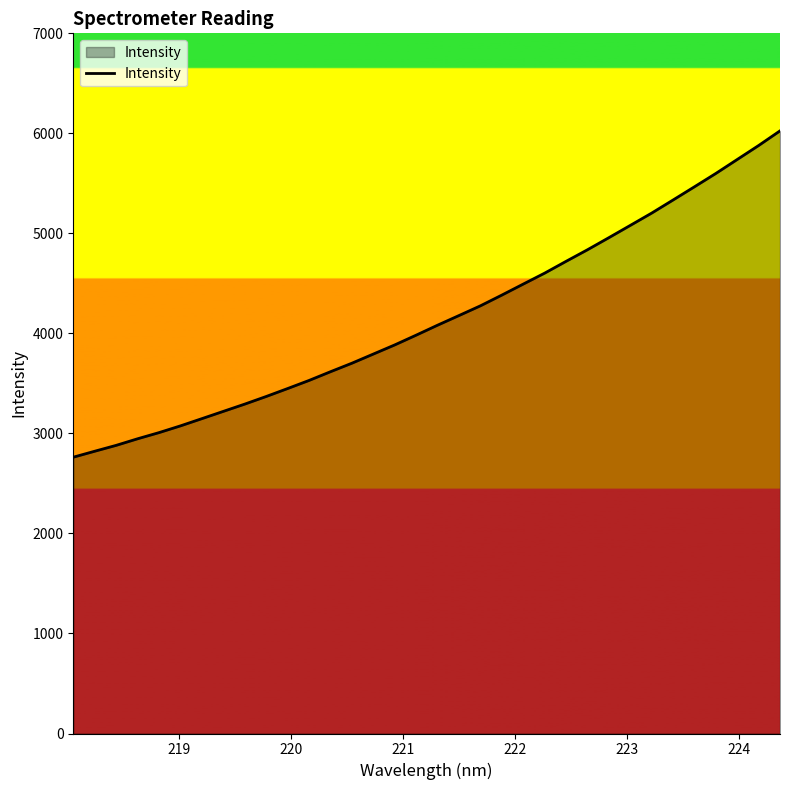

What is the maximum value shown in the chart?

6024.9